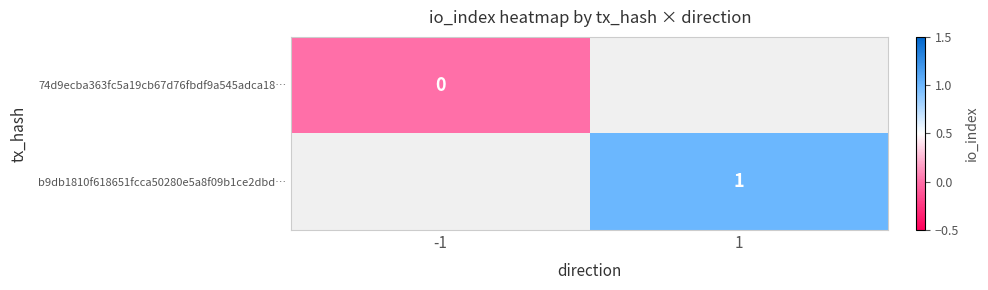

Is it true that b9db1810f618651fcca50280e5a8f09b1ce2dbd… equals 1 at 1?

True